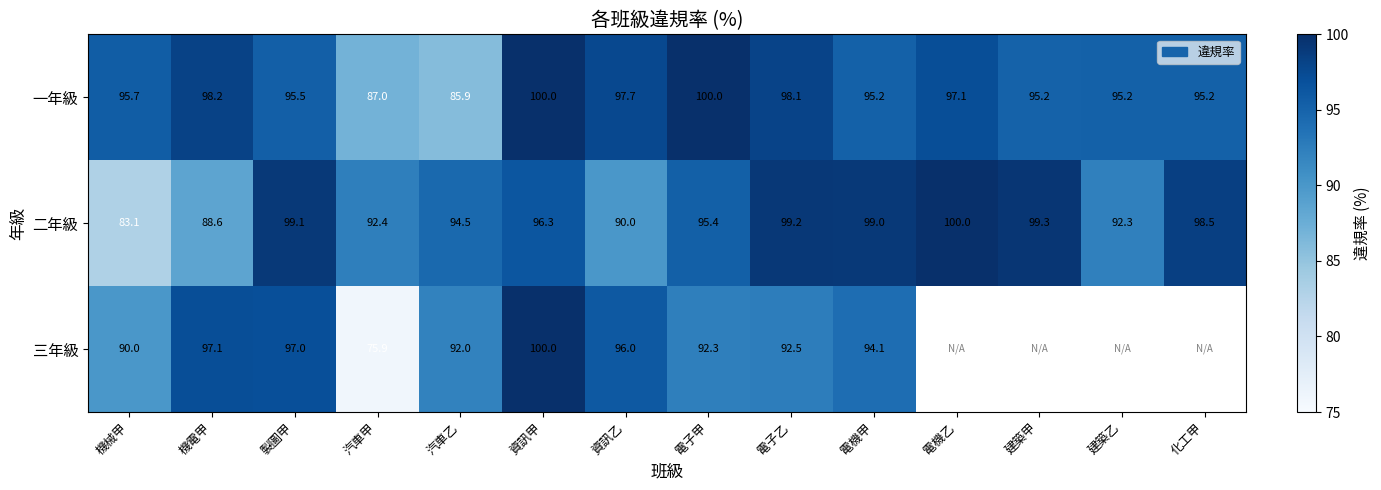

The value of 一年級 at 建築乙 is 95.2. True or false?

True